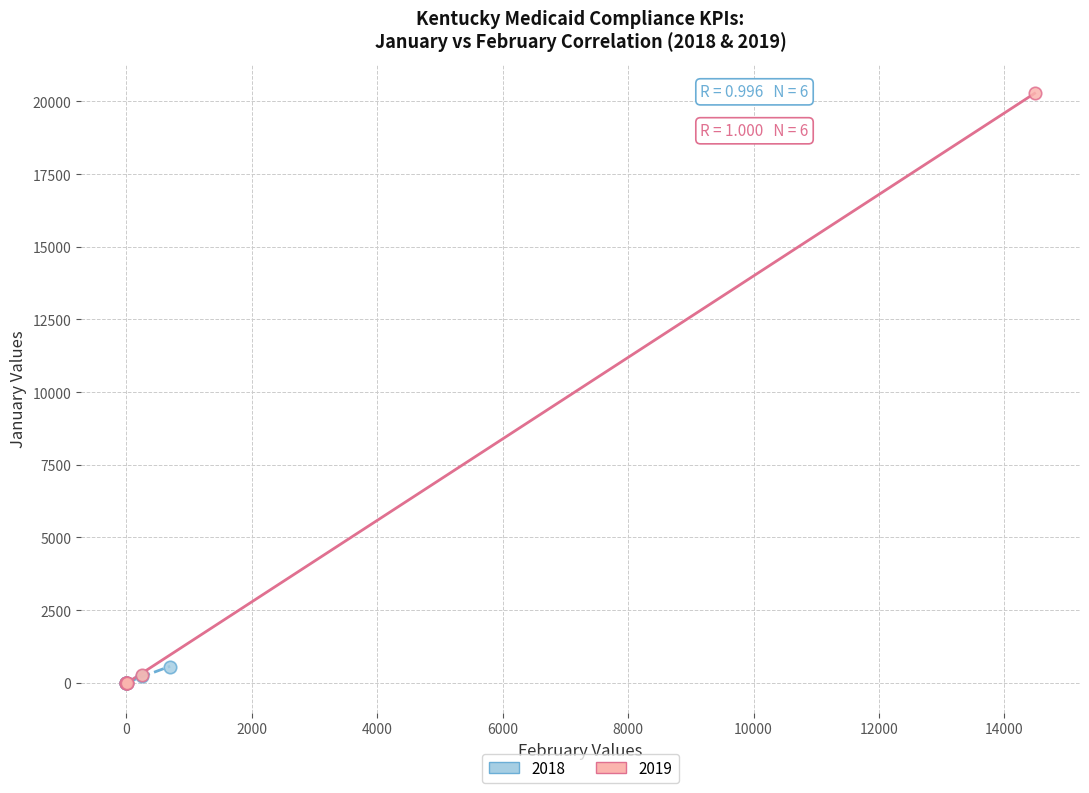

Which series contains the highest Y value?

2019